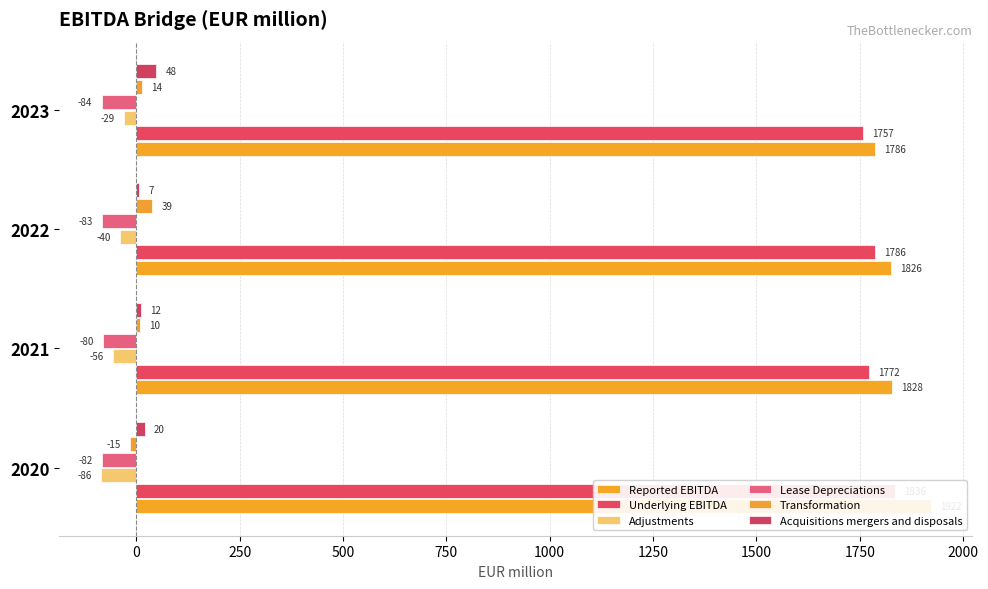

What is the difference between the maximum and minimum values in the Underlying EBITDA series?

79